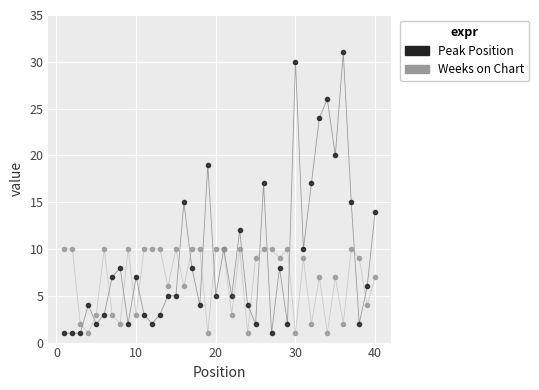

What is the smallest value displayed?

1